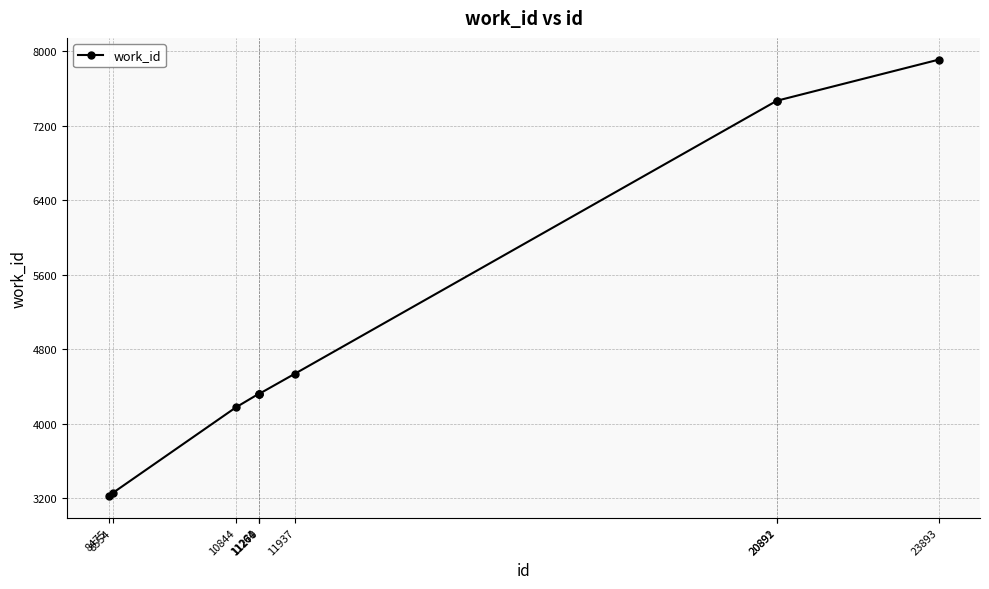

Approximately how many times larger is the value at 8554 compared to 11937?

0.7